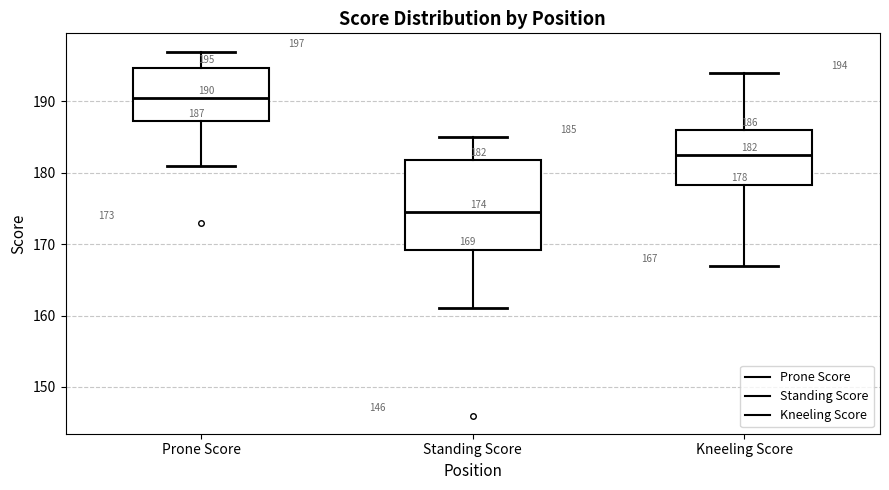

Comparing the boxes themselves (not the whiskers), which one is the tallest?

Standing Score